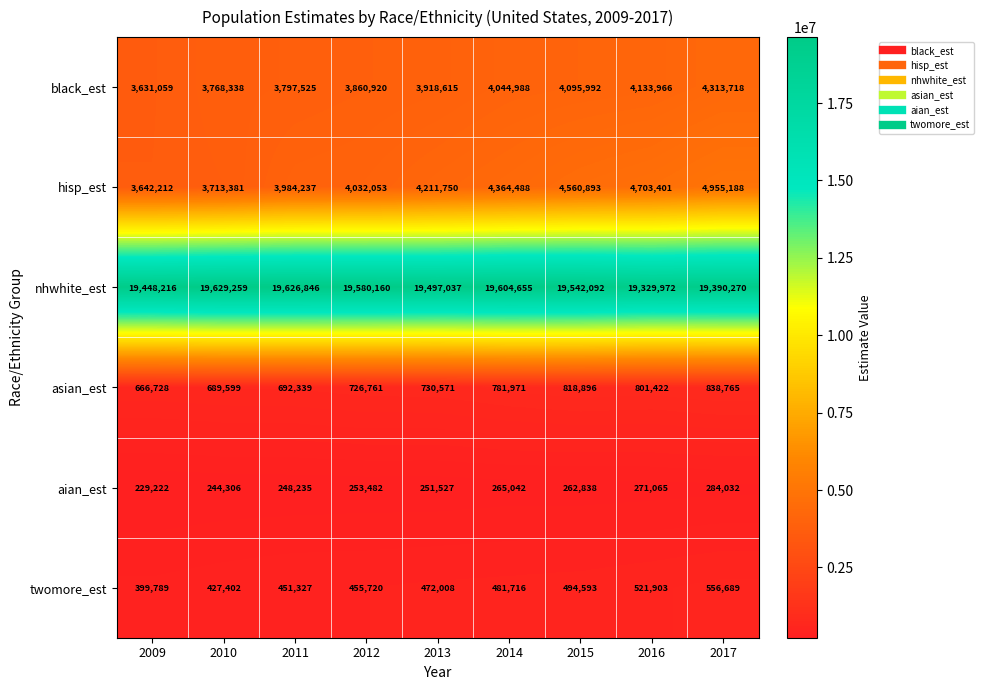

What is the highest value of the nhwhite_est series?

19629259